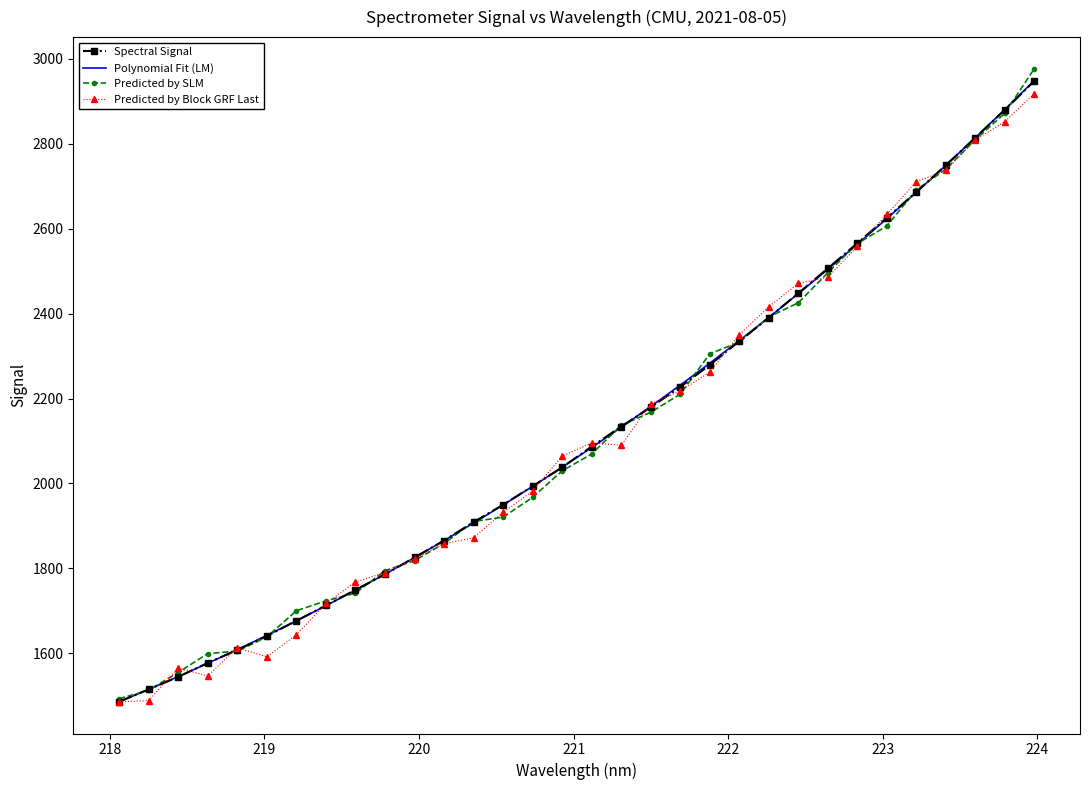

What is the highest value of the Predicted by Block GRF Last series?

2918.1